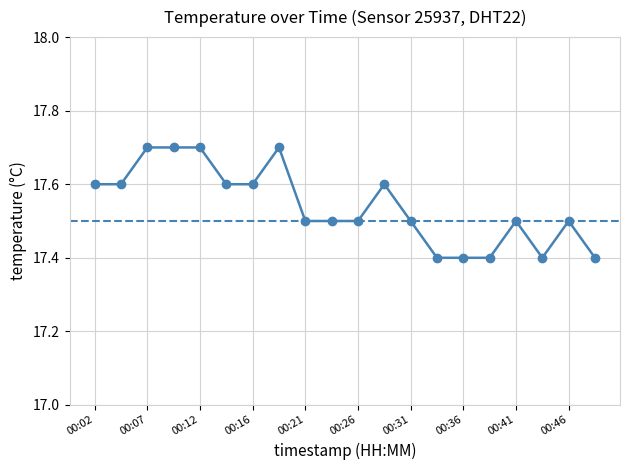

Count the values in the range 17 to 18.

20